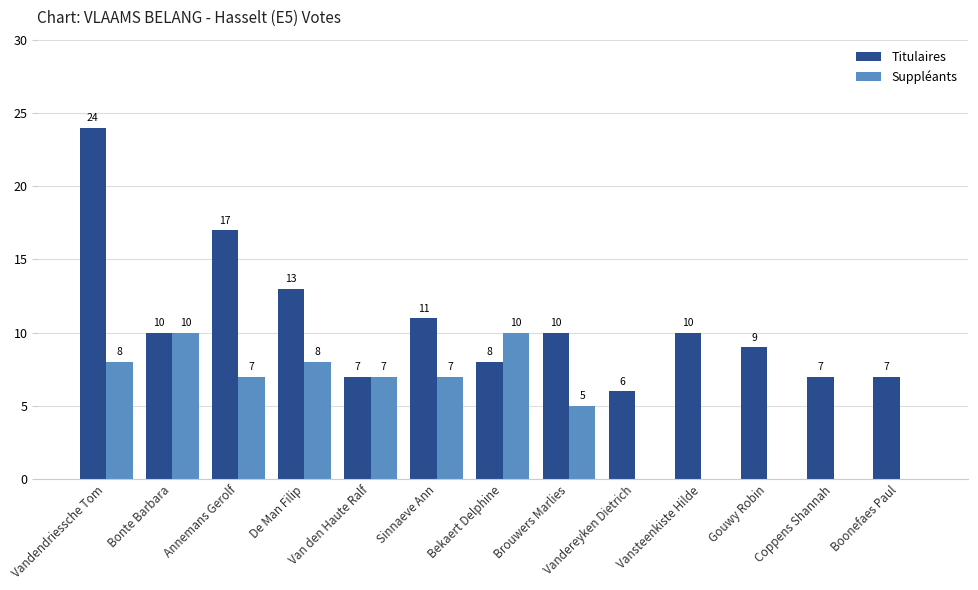

What is the sum of the Suppléants values at De Man Filip and Gouwy Robin?

8